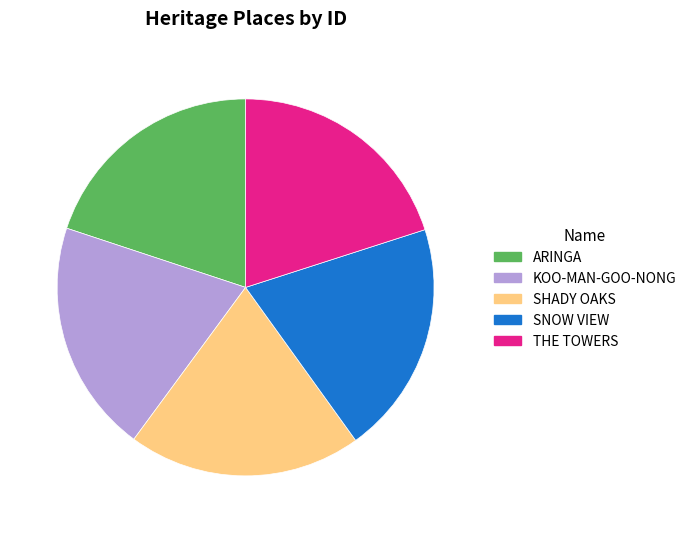

Combined, do SHADY OAKS and SNOW VIEW account for over 50%?

No